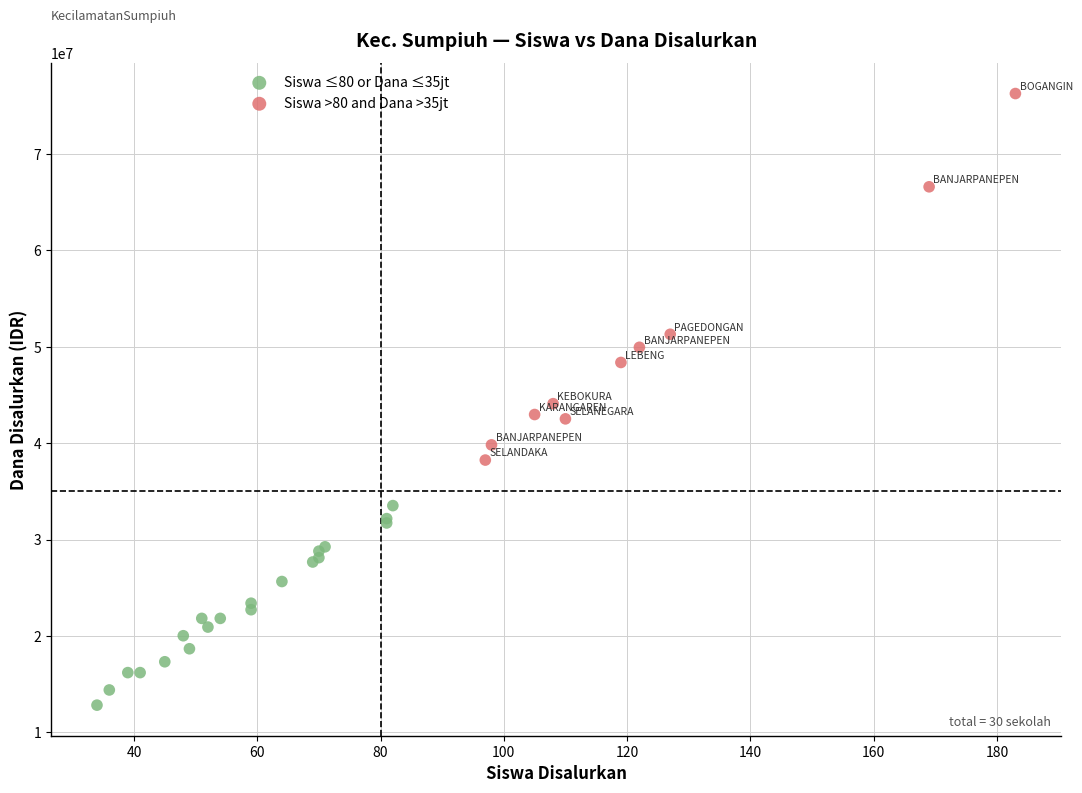

Which series contains the highest Y value?

Siswa >80 and Dana >35jt